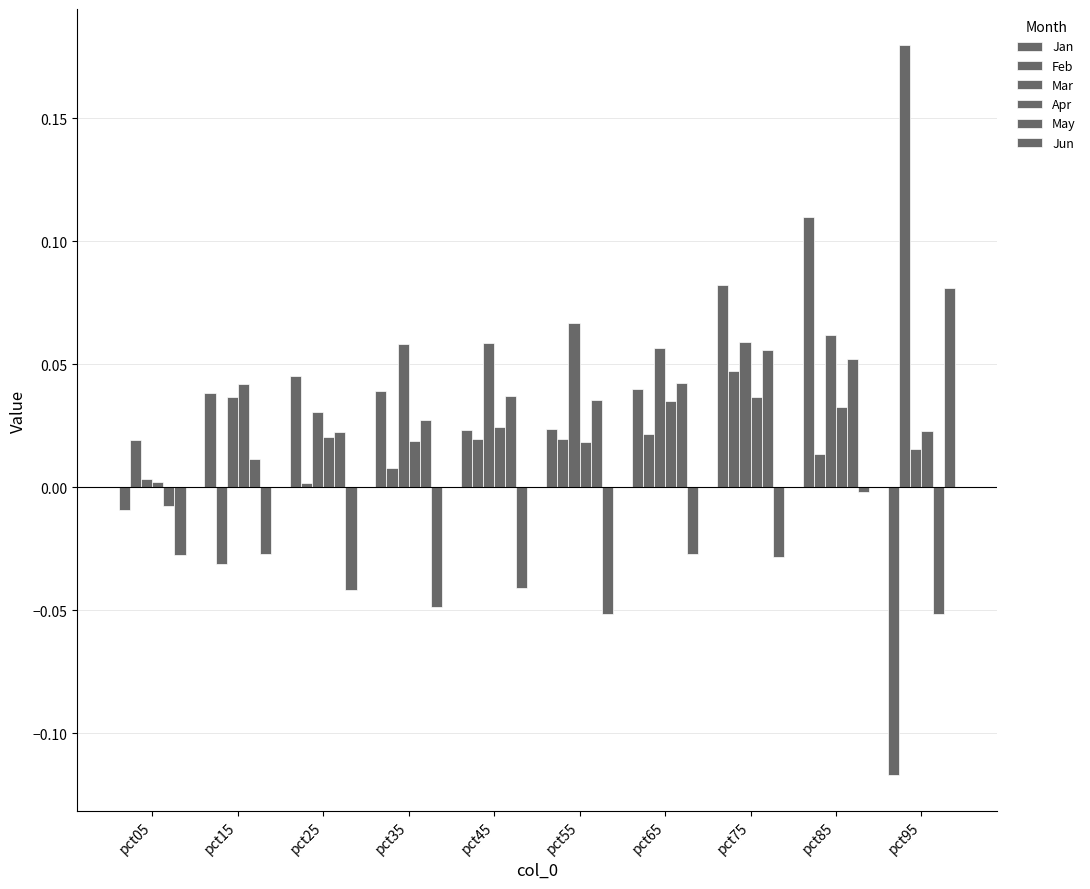

Reading left to right, list all the values displayed in this chart.

Jan: -0.0	0.0	0.0	0.0	0.0	0.0	0.0	0.1	0.1	-0.1
Feb: 0.0	-0.0	0.0	0.0	0.0	0.0	0.0	0.0	0.0	0.2
Mar: 0.0	0.0	0.0	0.1	0.1	0.1	0.1	0.1	0.1	0.0
Apr: 0.0	0.0	0.0	0.0	0.0	0.0	0.0	0.0	0.0	0.0
May: -0.0	0.0	0.0	0.0	0.0	0.0	0.0	0.1	0.1	-0.1
Jun: -0.0	-0.0	-0.0	-0.0	-0.0	-0.1	-0.0	-0.0	-0.0	0.1